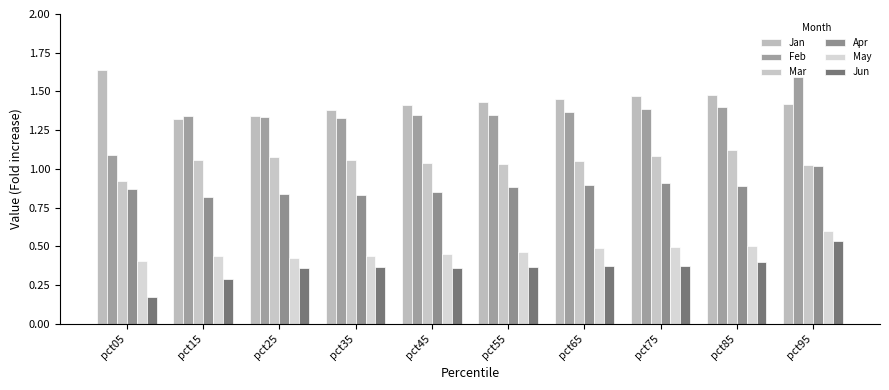

What is the highest value of the May series?

0.6